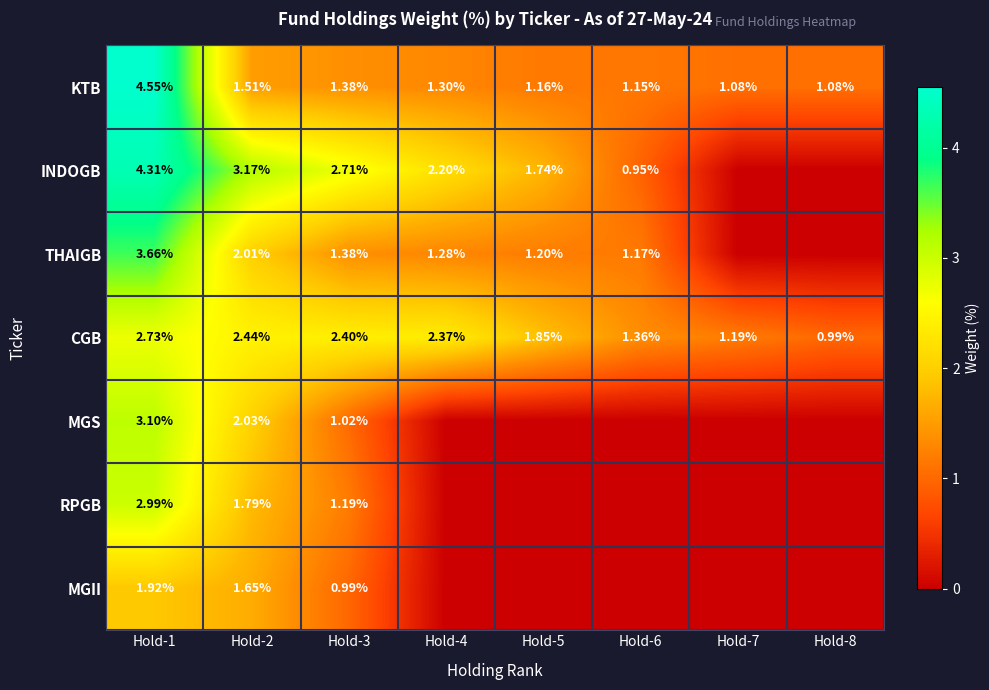

Is the value of THAIGB at Hold-5 greater than the value of CGB at Hold-5?

No